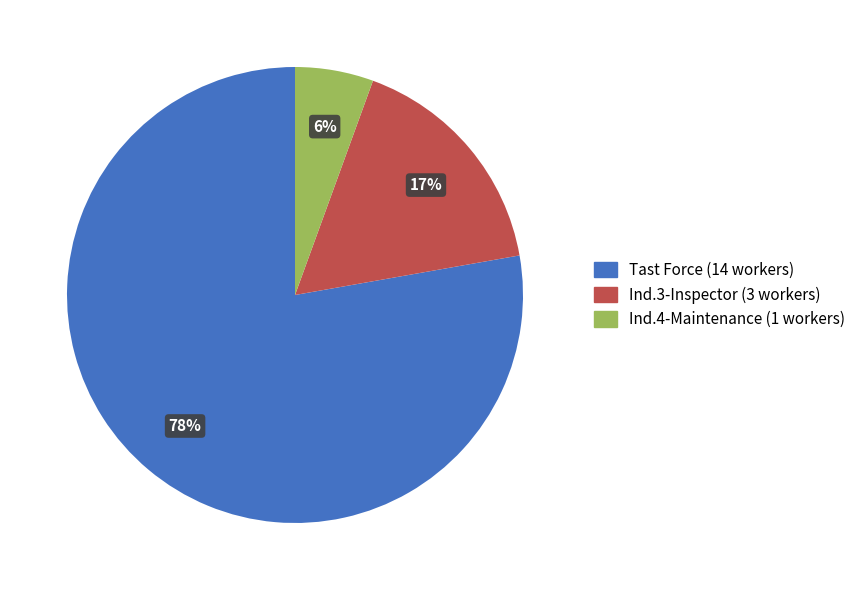

Does any single category account for the majority?

Yes